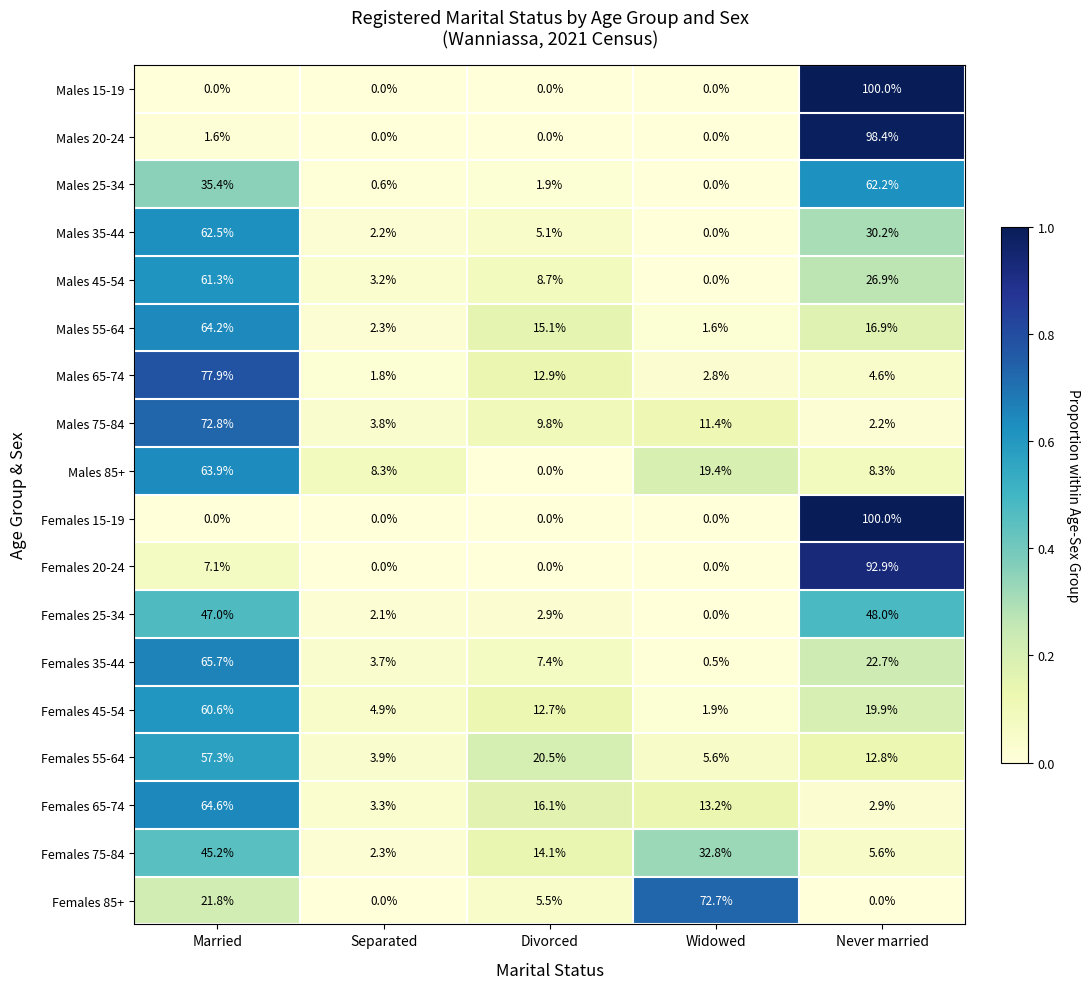

What is the spread (max minus min) of values at Never married?

100.0